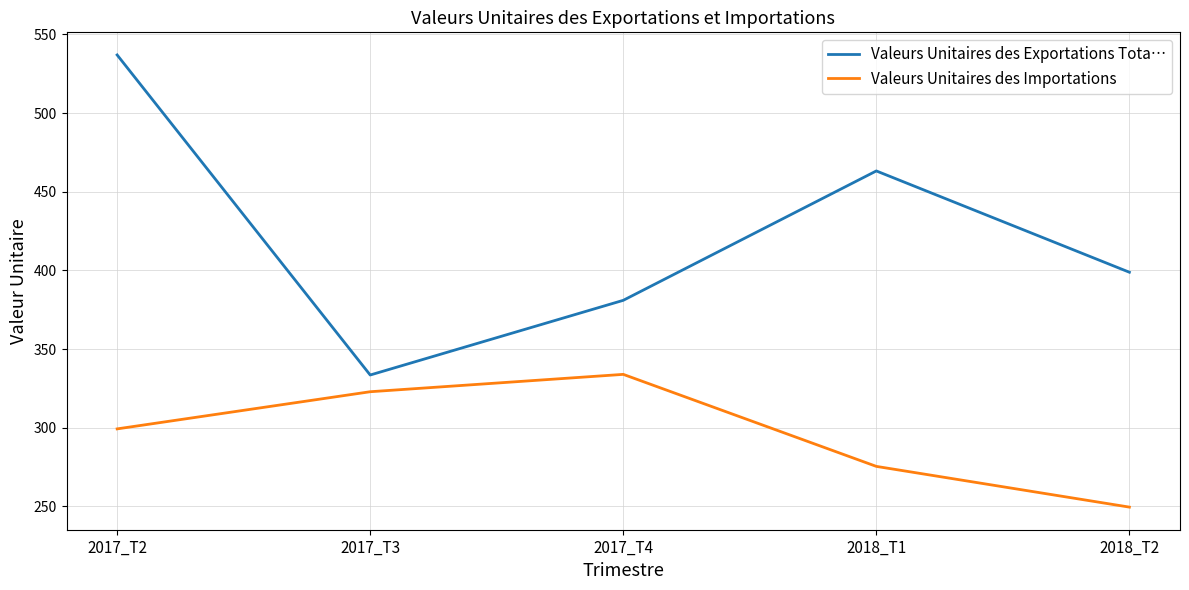

At 2017_T4, list the series in order from smallest to largest.

Valeurs Unitaires des Importations, Valeurs Unitaires des Exportations Tota…